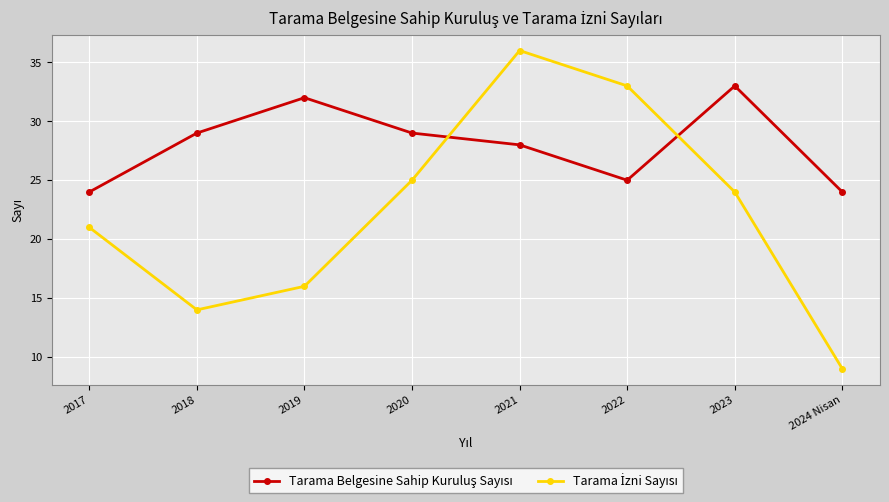

What is the label of the 7th point from the left?

2023